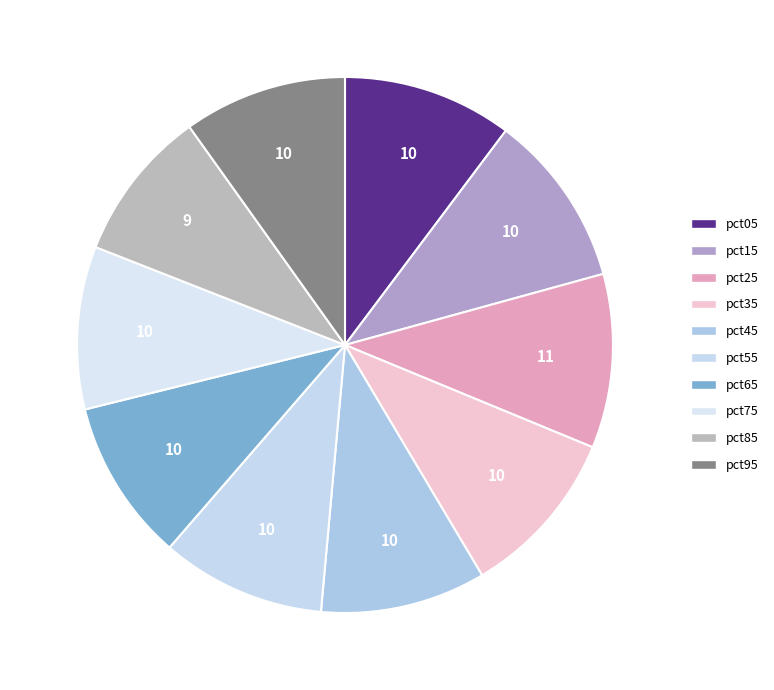

Is pct15 the majority of the pie?

No